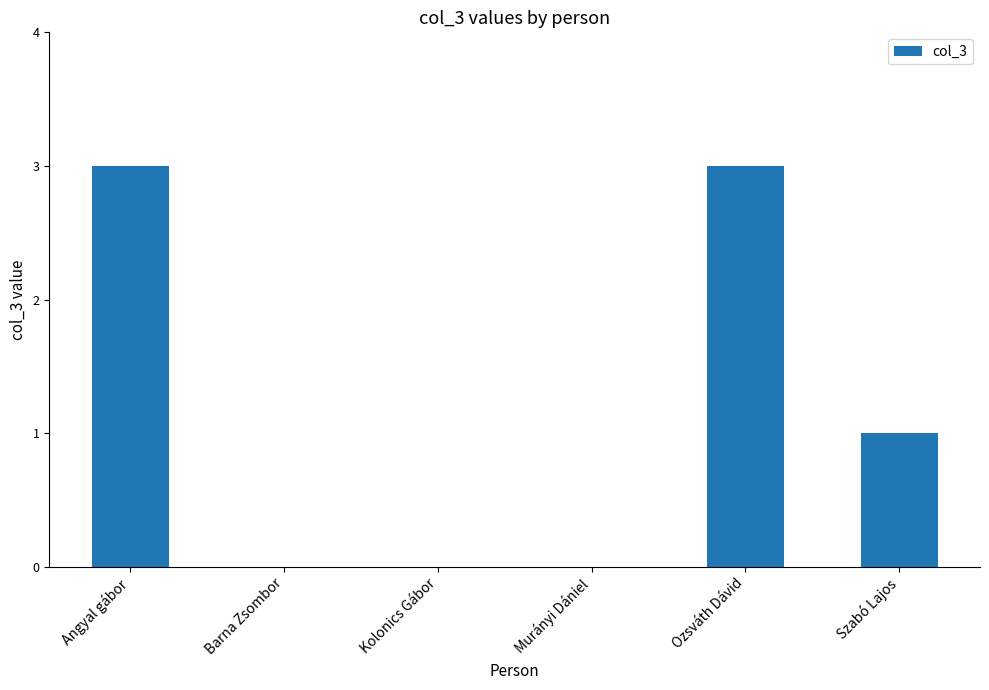

Which has a higher value, Angyal gábor or Szabó Lajos?

Angyal gábor